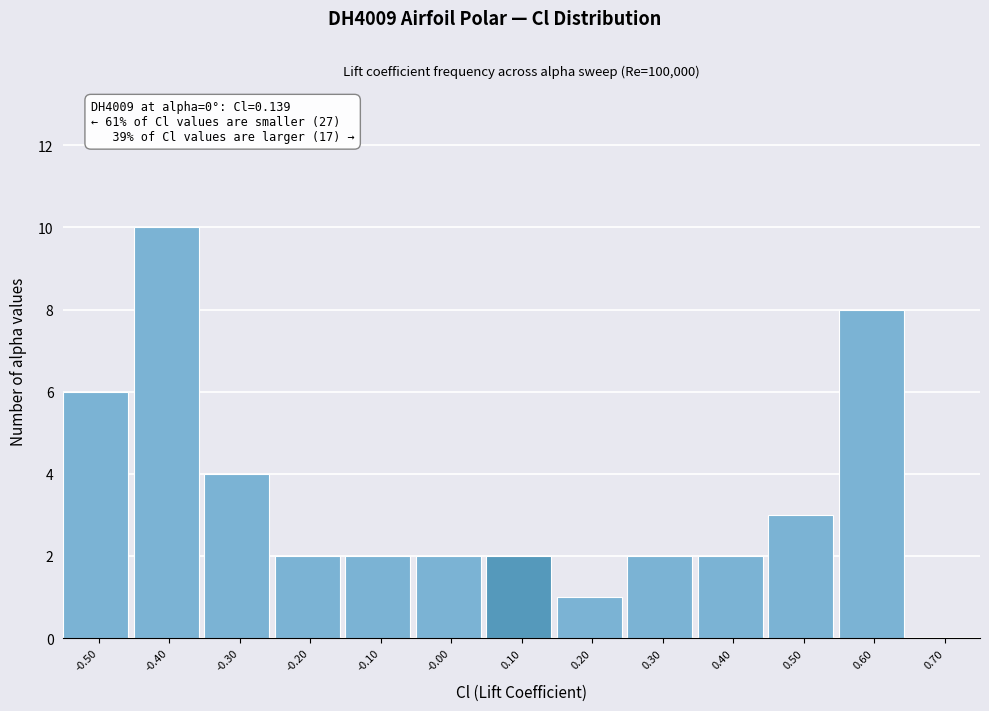

Which range on the x-axis has the tallest bar?

-0.45 to -0.35